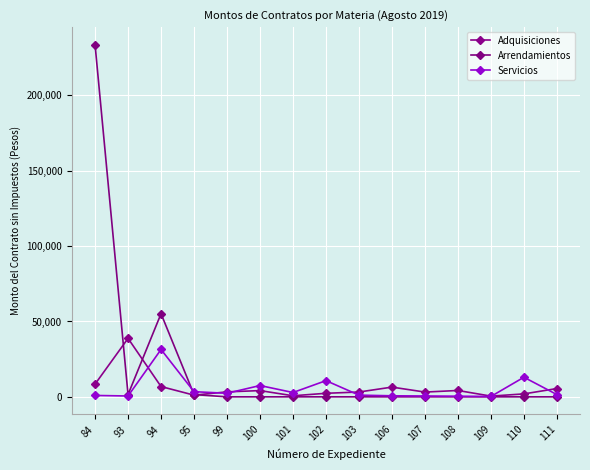

What is the difference between the second highest and second lowest values in the Arrendamientos series?

55172.4